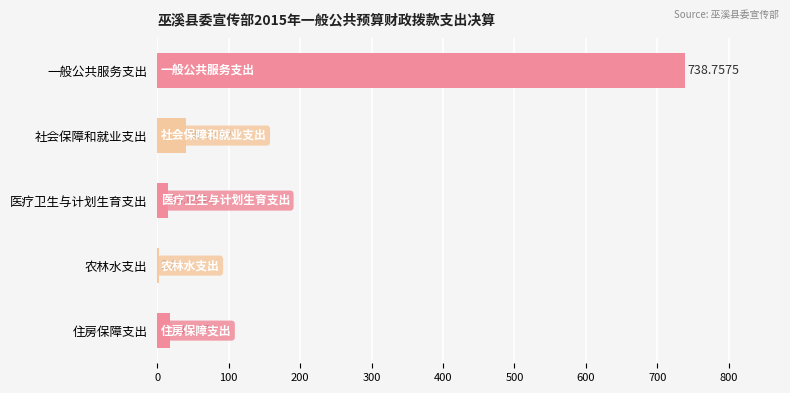

At which label is the value closest to 370?

社会保障和就业支出